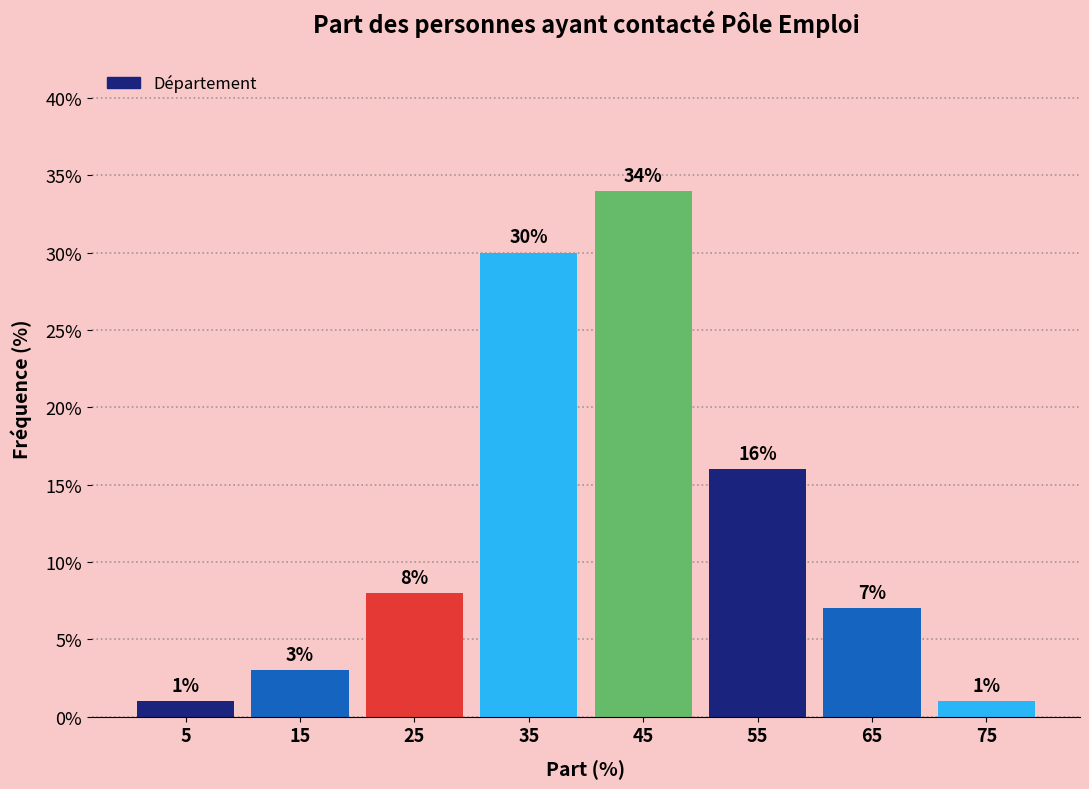

Reading left to right, transcribe this chart: for each bar, give the range it covers on the x-axis and its height.

0 to 10: 1
10 to 20: 3
20 to 30: 8
30 to 40: 30
40 to 50: 34
50 to 60: 16
60 to 70: 7
70 to 80: 1